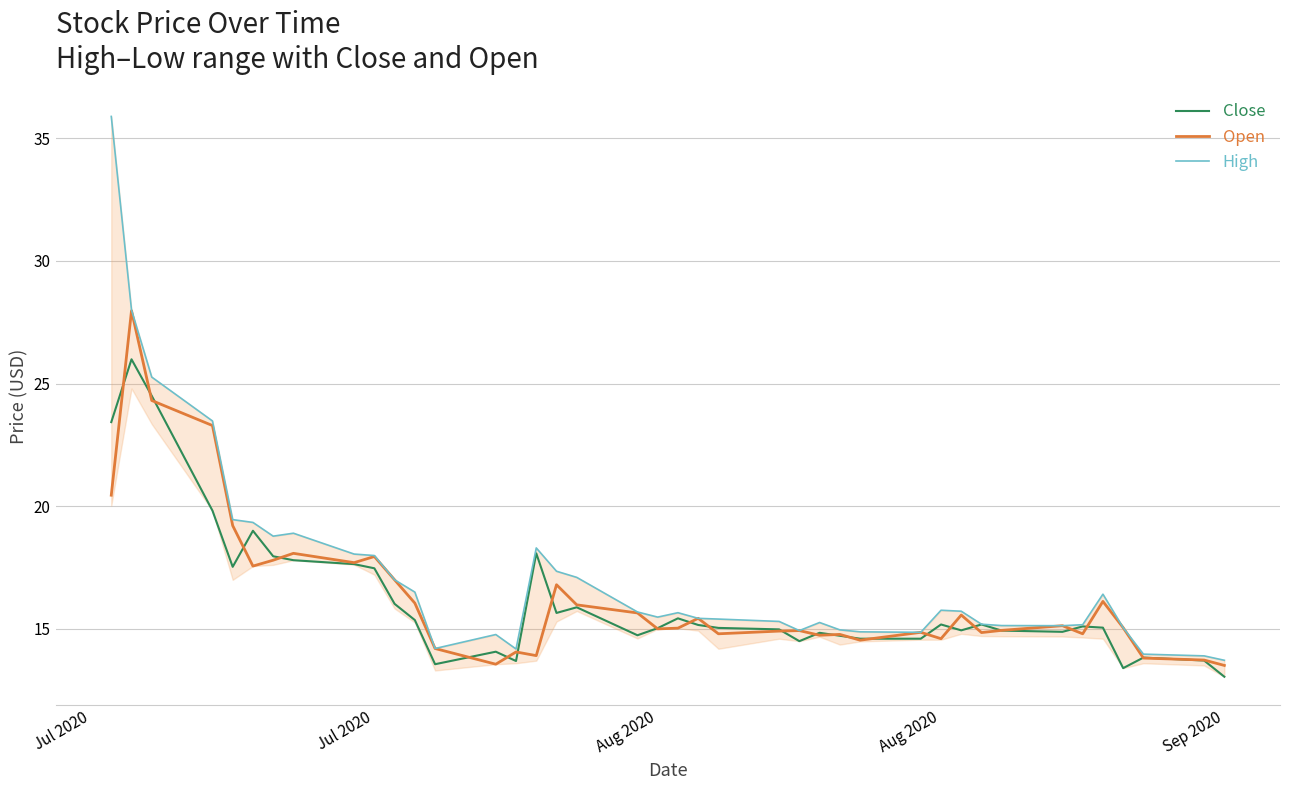

What is the minimum value shown in the chart?

13.1